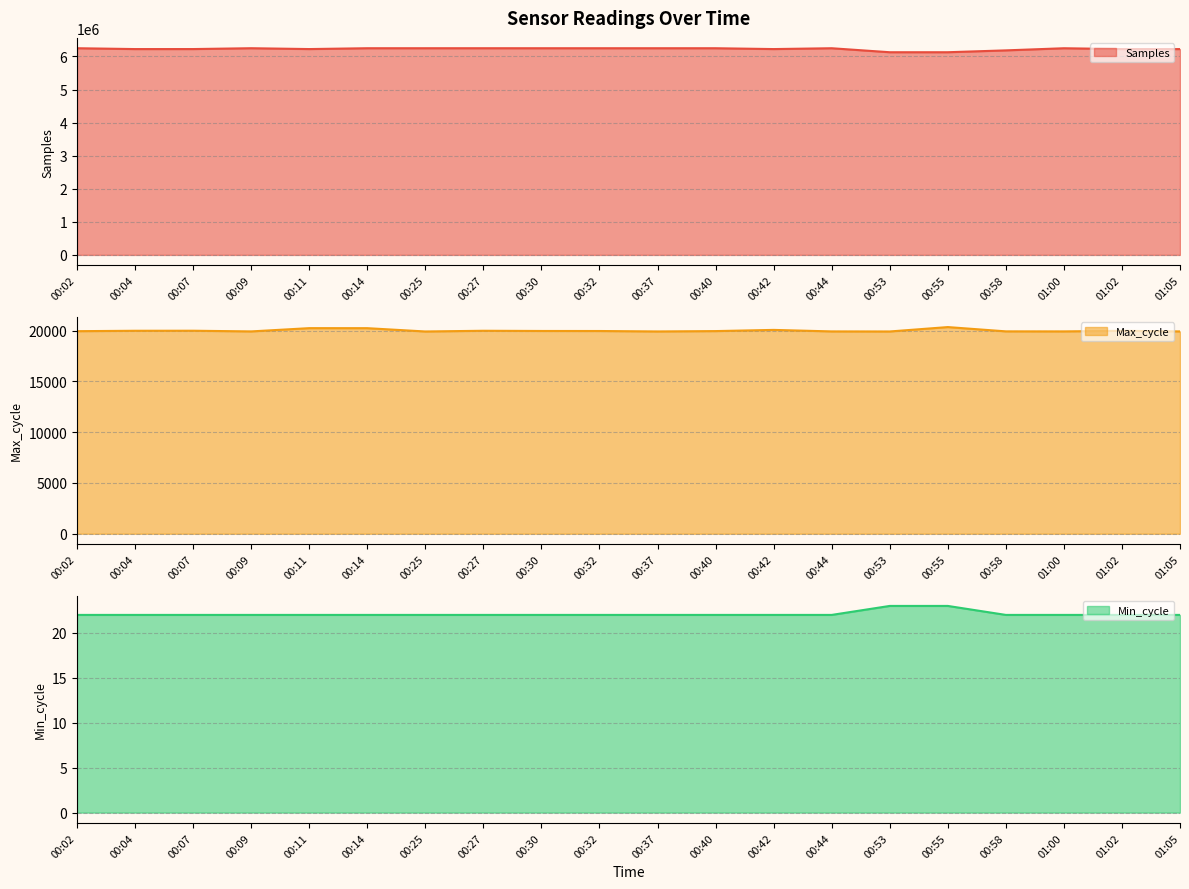

The Samples series shows 2363182 at 01:02. True or false?

False